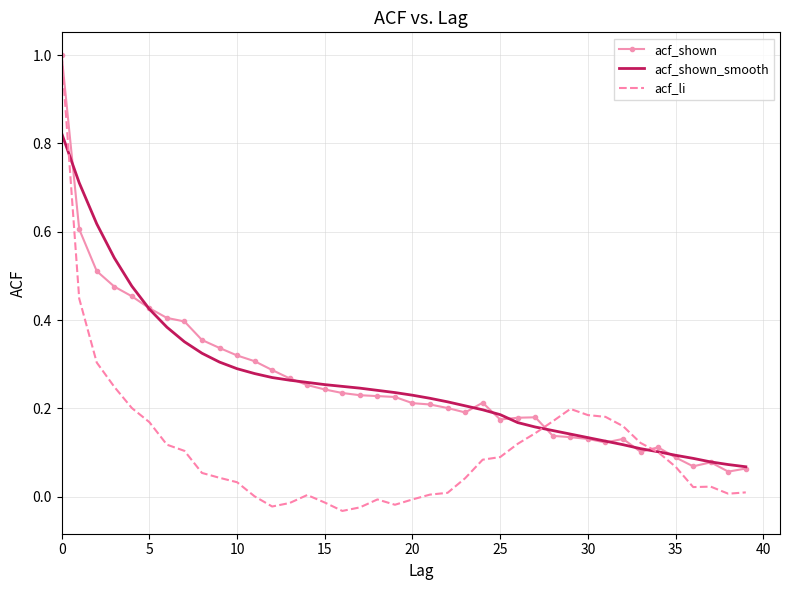

Which series has the widest spread of values?

acf_li